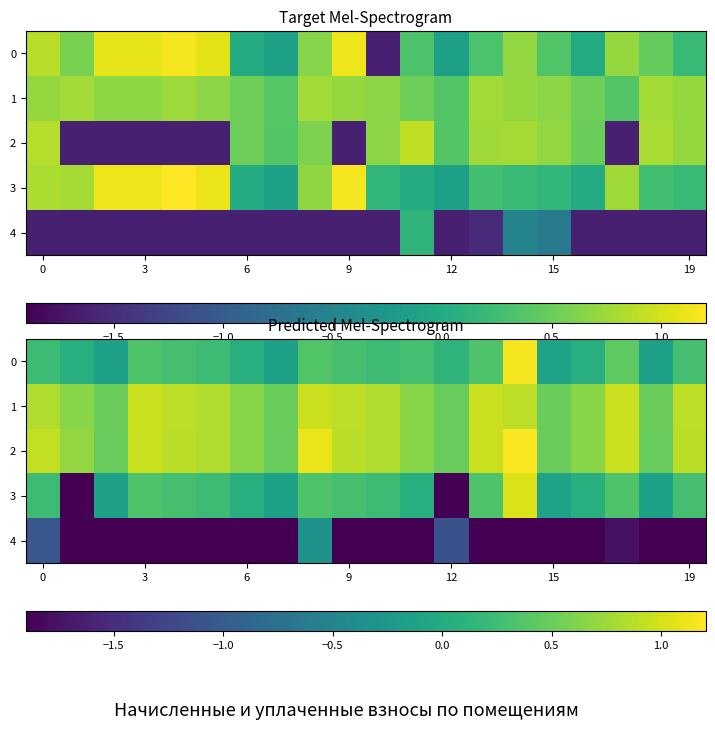

How many series are shown in this chart?

5